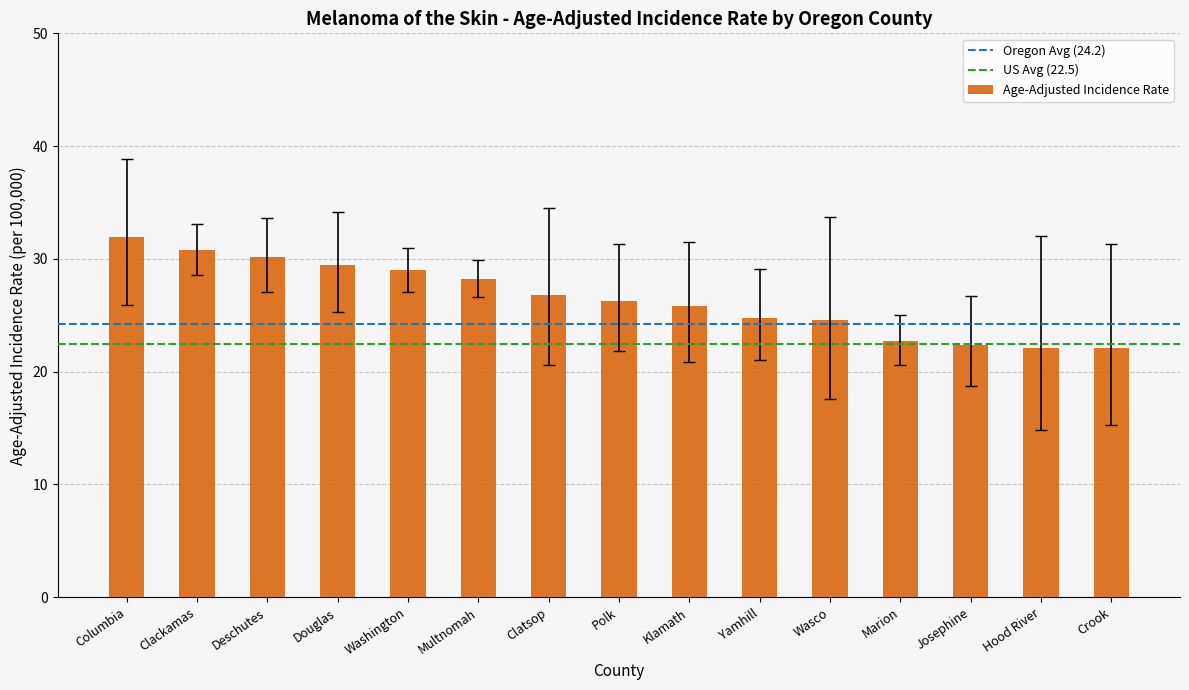

What is the difference between the maximum and minimum values?

9.8